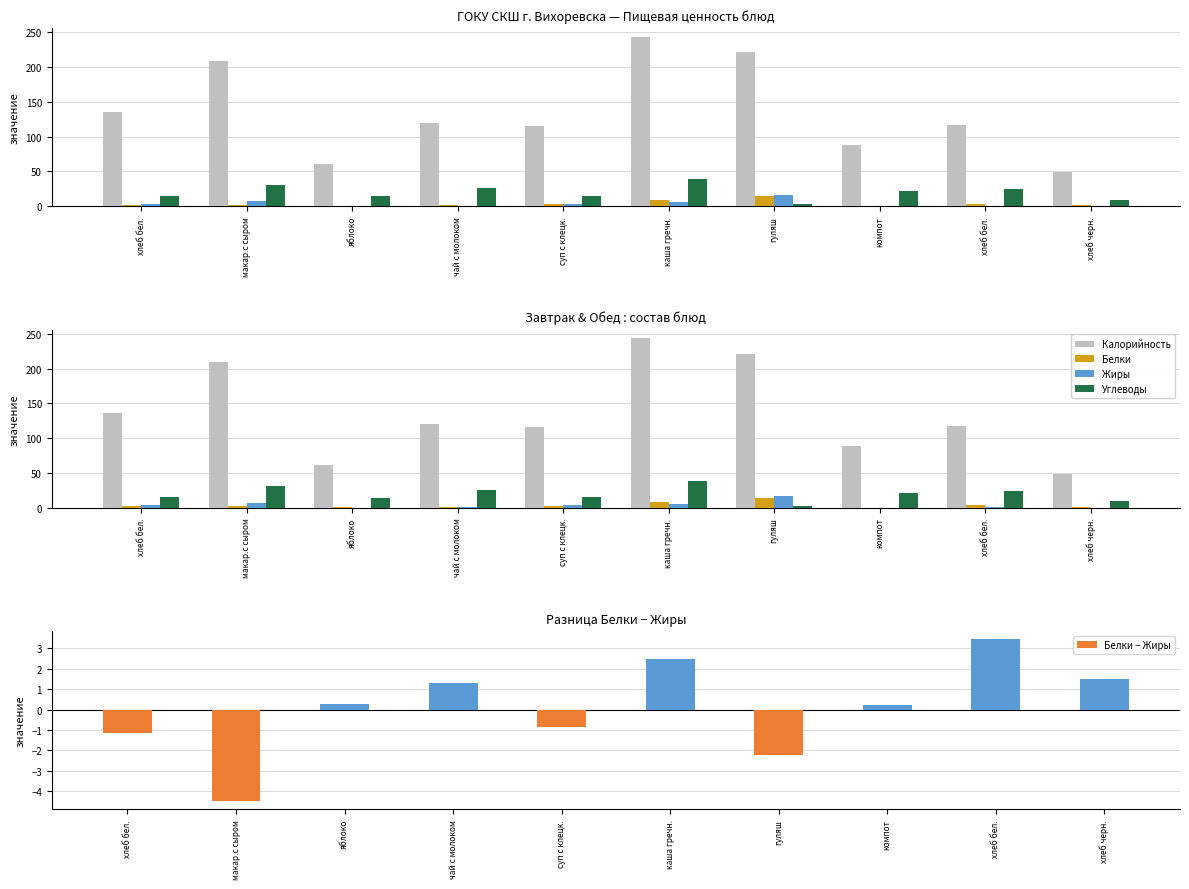

What is the maximum value shown in the chart?

243.8